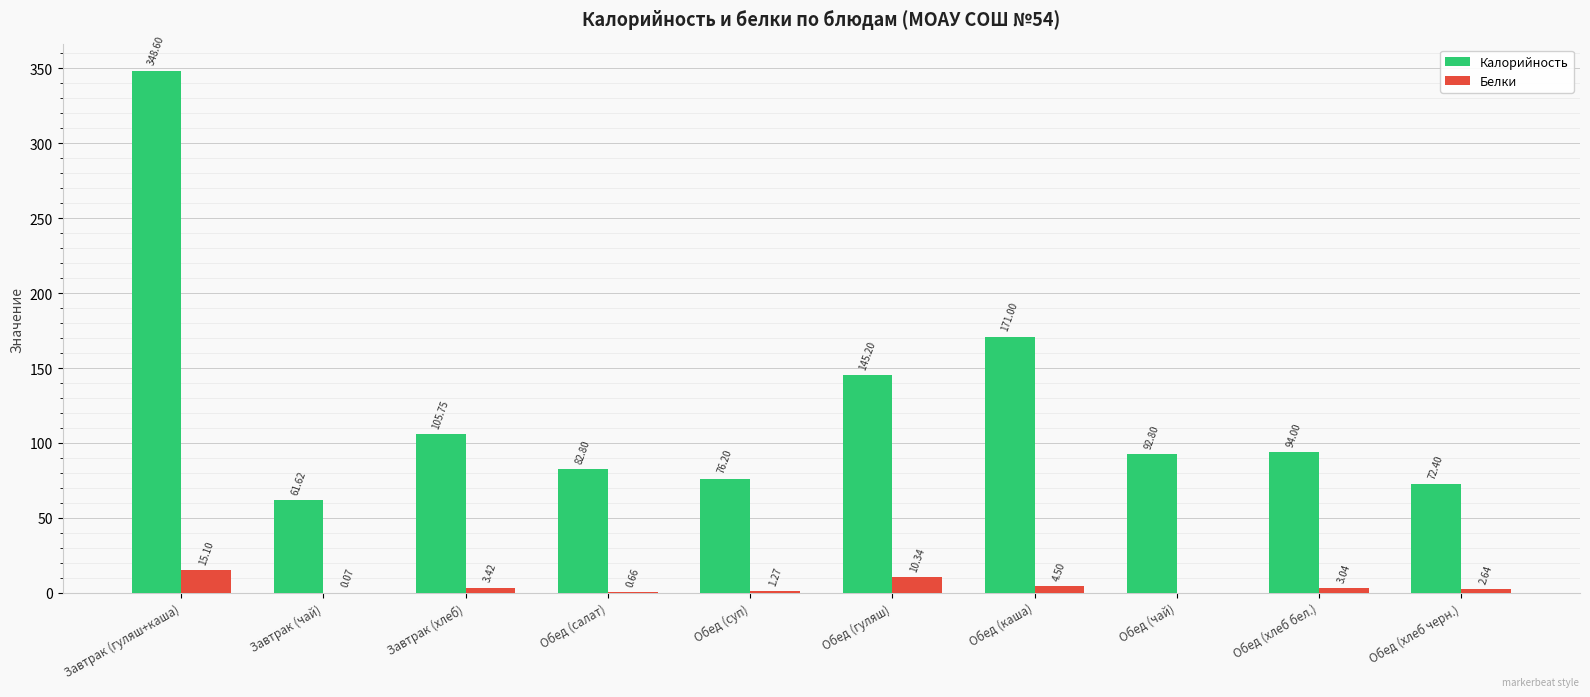

How many groups of bars are there?

10